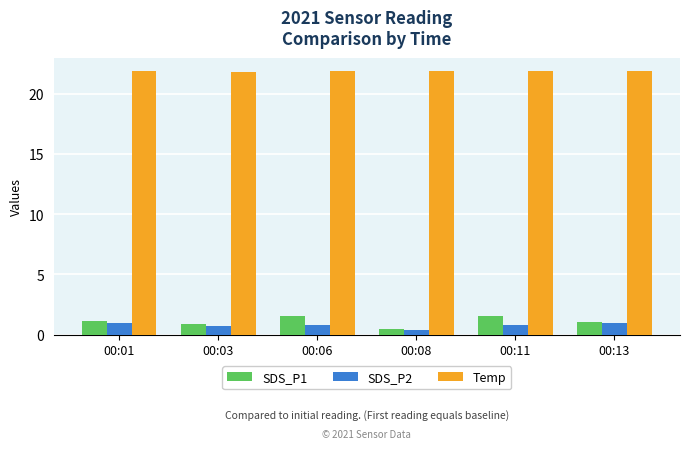

What is the sum of the SDS_P1 values at 00:13 and 00:03?

2.0